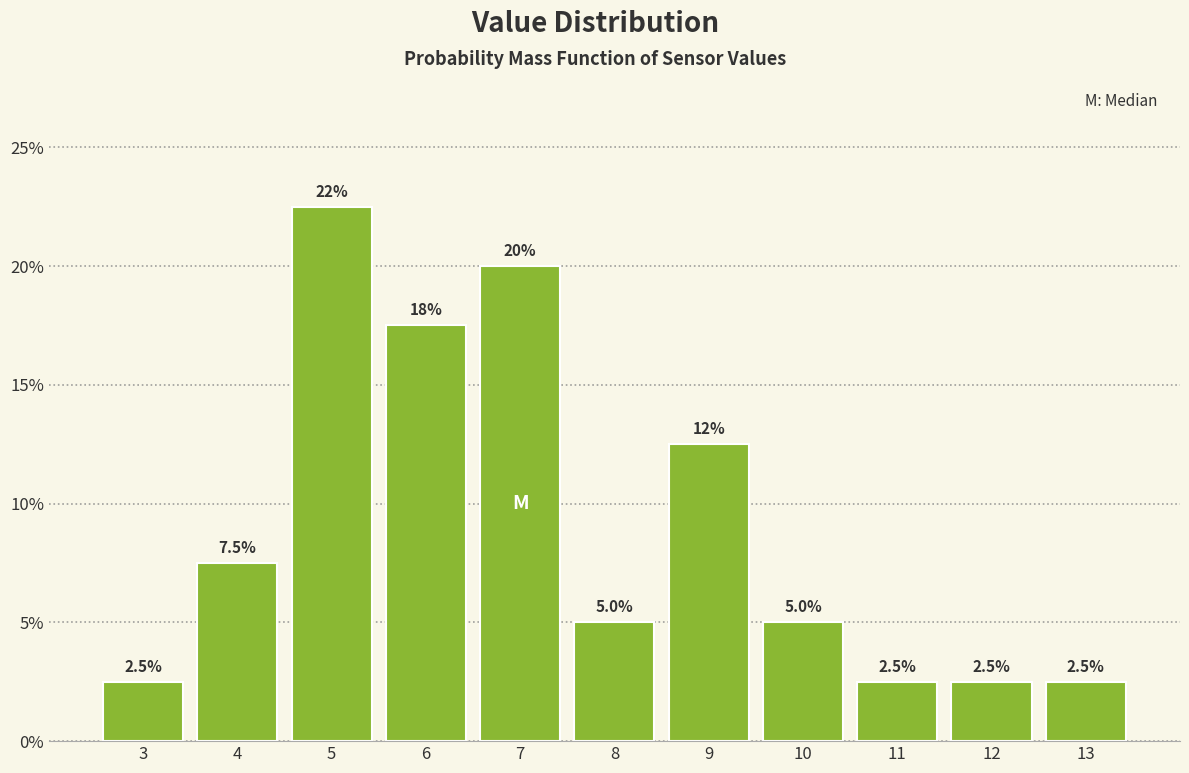

Are the bars horizontal?

No